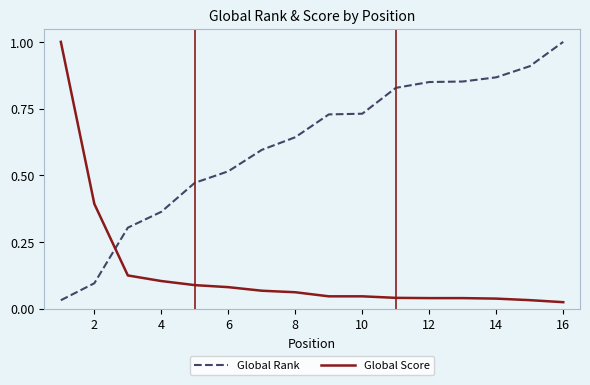

After their last crossing, which series has the higher values: Global Rank or Global Score?

Global Rank